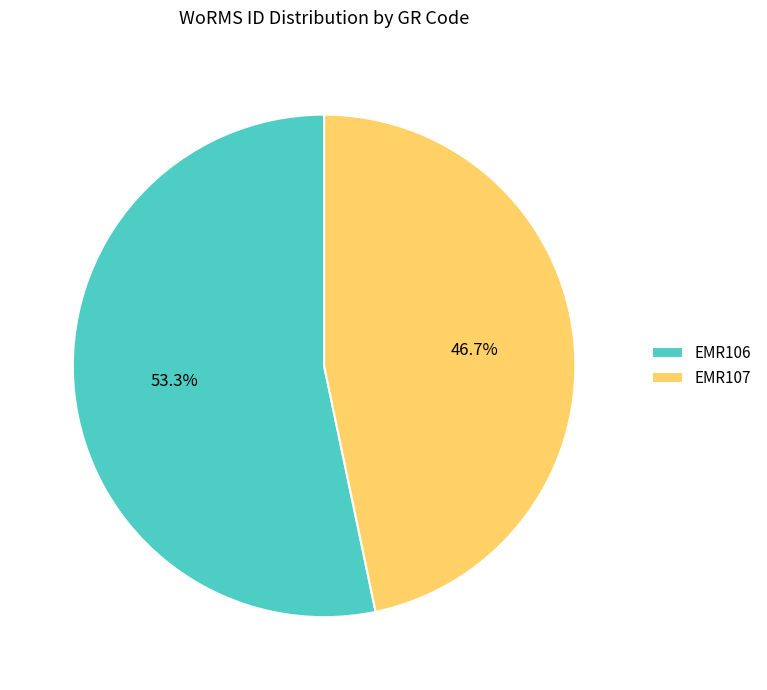

What is the ratio of the value at EMR107 to the value at EMR106?

0.9